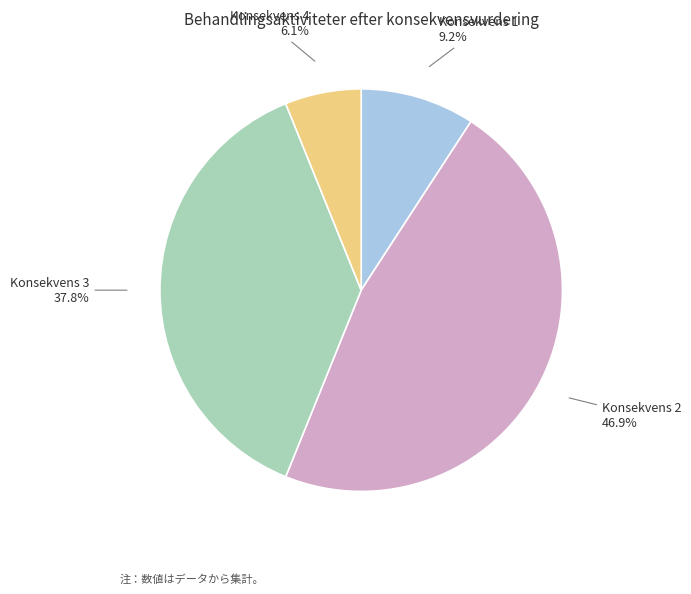

Approximately how many times larger is the value at Konsekvens 1 compared to Konsekvens 4?

1.5